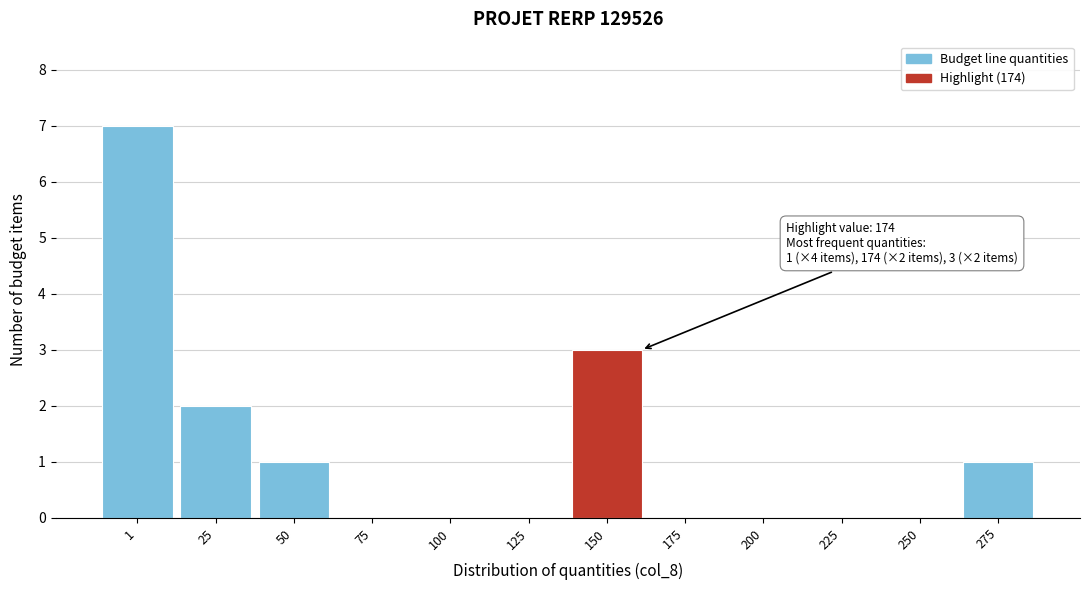

Reading left to right, what are all the values shown in this chart?

1=7	25=2	50=1	75=0	100=0	125=0	150=3	175=0	200=0	225=0	250=0	275=1